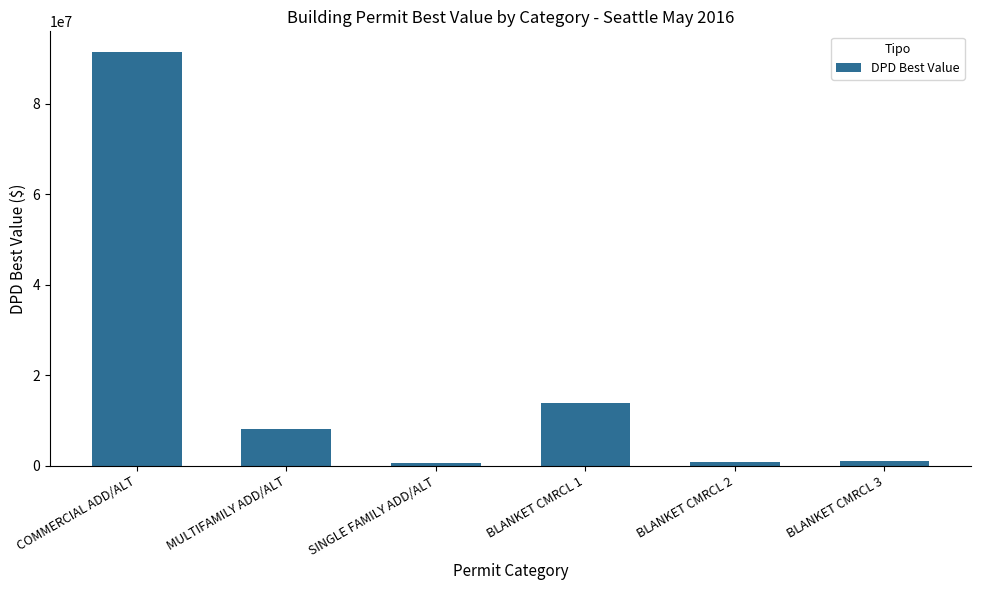

Which has a higher value, BLANKET CMRCL 1 or COMMERCIAL ADD/ALT?

COMMERCIAL ADD/ALT